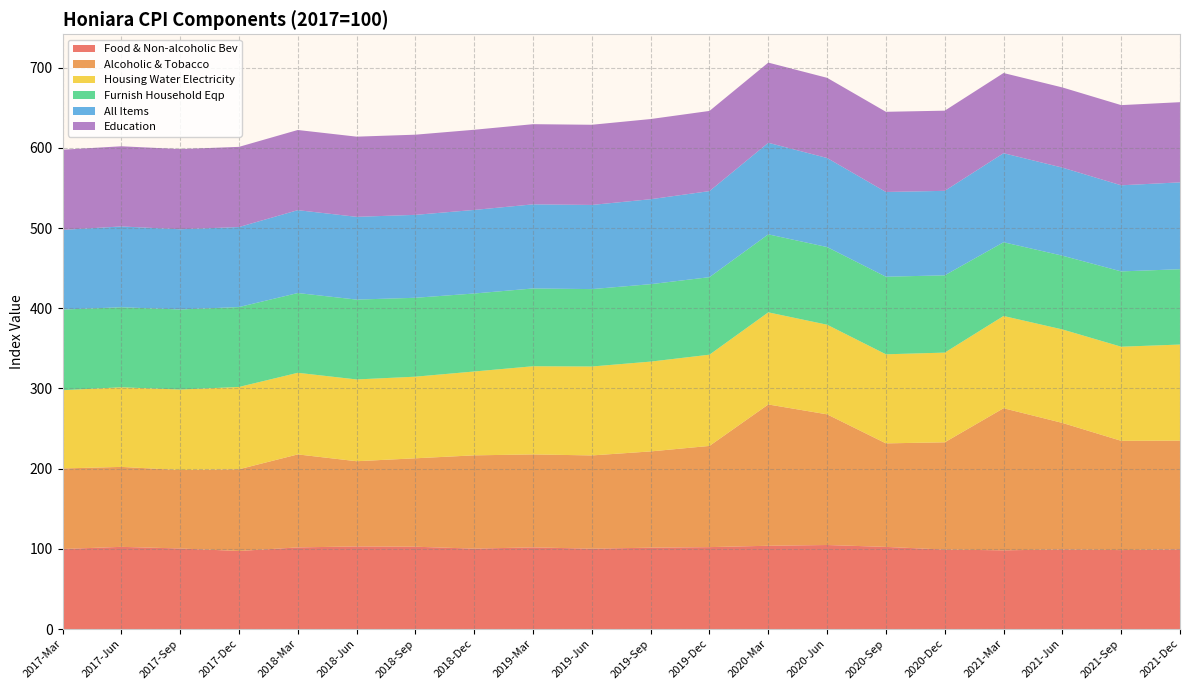

Reading left to right, what are all the values shown in this chart?

Food & Non-alcoholic Bev: 2017-Mar=99.8	2017-Jun=102.5	2017-Sep=100.4	2017-Dec=97.3	2018-Mar=101.8	2018-Jun=103.0	2018-Sep=102.6	2018-Dec=100.2	2019-Mar=101.8	2019-Jun=100.2	2019-Sep=101.4	2019-Dec=102.1	2020-Mar=103.8	2020-Jun=104.8	2020-Sep=102.4	2020-Dec=99.1	2021-Mar=98.1	2021-Jun=99.2	2021-Sep=98.4	2021-Dec=99.4
Alcoholic & Tobacco: 2017-Mar=100.5	2017-Jun=99.7	2017-Sep=97.8	2017-Dec=101.9	2018-Mar=116.0	2018-Jun=106.3	2018-Sep=110.3	2018-Dec=116.4	2019-Mar=115.9	2019-Jun=116.3	2019-Sep=120.1	2019-Dec=126.2	2020-Mar=176.2	2020-Jun=163.0	2020-Sep=129.1	2020-Dec=133.8	2021-Mar=177.2	2021-Jun=157.8	2021-Sep=136.3	2021-Dec=135.5
Housing Water Electricity: 2017-Mar=97.6	2017-Jun=99.3	2017-Sep=100.4	2017-Dec=102.7	2018-Mar=101.8	2018-Jun=102.0	2018-Sep=101.8	2018-Dec=104.6	2019-Mar=110.0	2019-Jun=110.9	2019-Sep=112.0	2019-Dec=113.8	2020-Mar=114.9	2020-Jun=111.8	2020-Sep=111.1	2020-Dec=111.9	2021-Mar=115.1	2021-Jun=116.6	2021-Sep=117.4	2021-Dec=119.9
Furnish Household Eqp: 2017-Mar=100.6	2017-Jun=99.8	2017-Sep=99.9	2017-Dec=99.7	2018-Mar=99.5	2018-Jun=99.6	2018-Sep=98.4	2018-Dec=97.3	2019-Mar=97.0	2019-Jun=96.5	2019-Sep=96.6	2019-Dec=96.7	2020-Mar=97.3	2020-Jun=96.9	2020-Sep=96.8	2020-Dec=96.4	2021-Mar=92.0	2021-Jun=92.0	2021-Sep=93.9	2021-Dec=94.0
All Items: 2017-Mar=99.4	2017-Jun=100.8	2017-Sep=100.0	2017-Dec=99.8	2018-Mar=103.4	2018-Jun=103.2	2018-Sep=103.4	2018-Dec=104.2	2019-Mar=104.9	2019-Jun=105.0	2019-Sep=106.0	2019-Dec=107.3	2020-Mar=114.2	2020-Jun=111.1	2020-Sep=105.7	2020-Dec=105.4	2021-Mar=111.1	2021-Jun=109.8	2021-Sep=107.4	2021-Dec=108.3
Education: 2017-Mar=100.0	2017-Jun=100.0	2017-Sep=100.0	2017-Dec=100.0	2018-Mar=100.0	2018-Jun=100.0	2018-Sep=100.0	2018-Dec=100.0	2019-Mar=100.0	2019-Jun=100.0	2019-Sep=100.0	2019-Dec=100.0	2020-Mar=100.0	2020-Jun=100.0	2020-Sep=100.0	2020-Dec=100.0	2021-Mar=100.0	2021-Jun=100.0	2021-Sep=100.0	2021-Dec=100.0